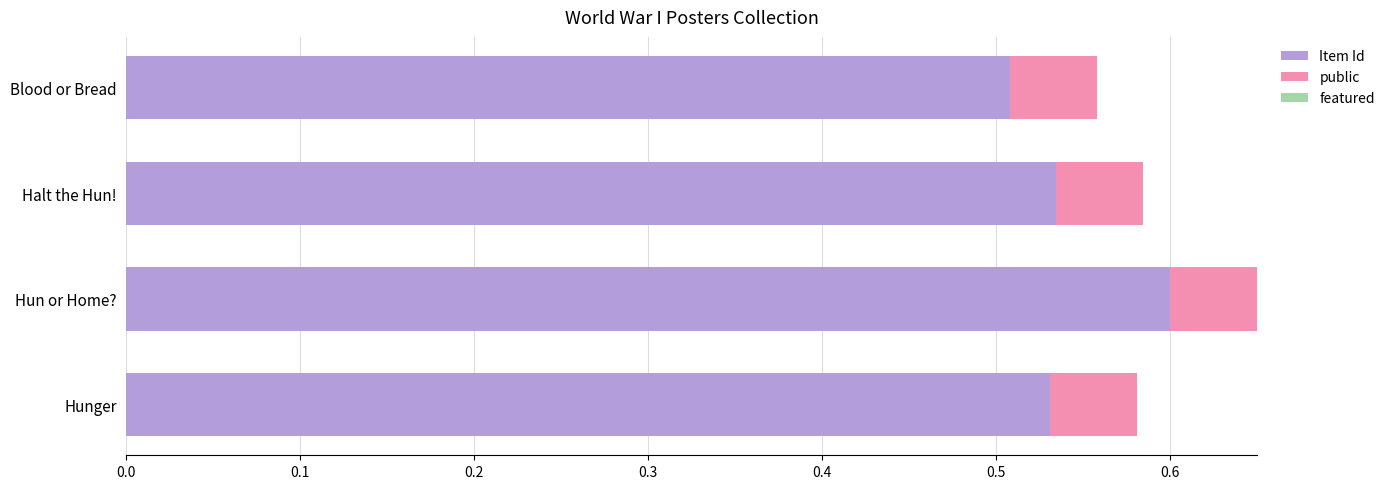

Count the Item Id values in the range 0 to 1.

4